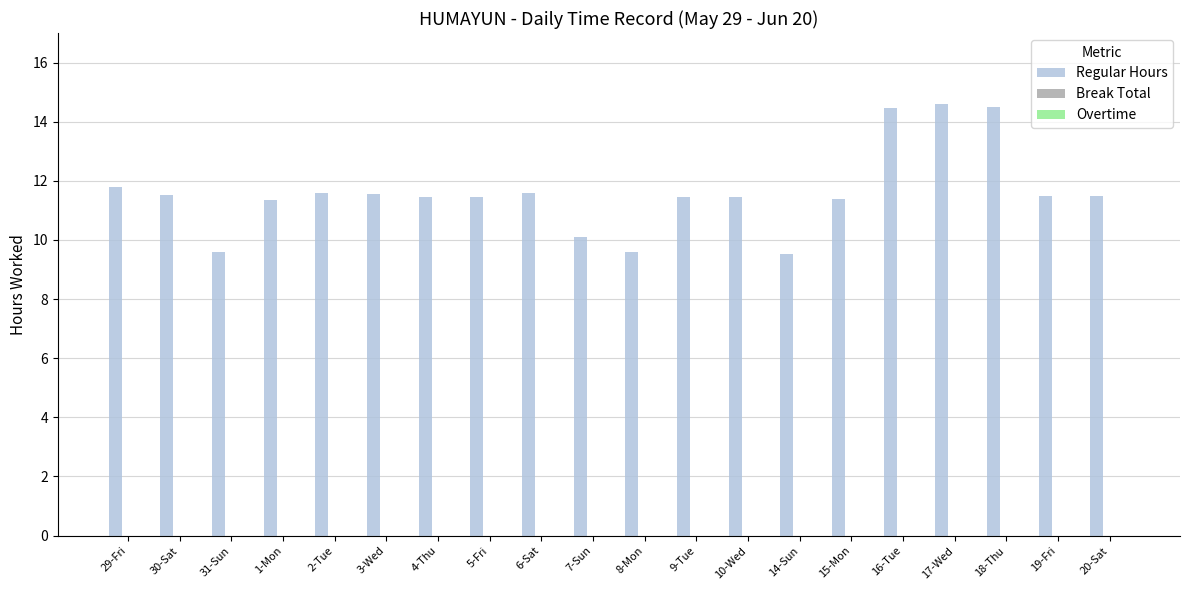

What is the label of the 15th bar from the left?

15-Mon